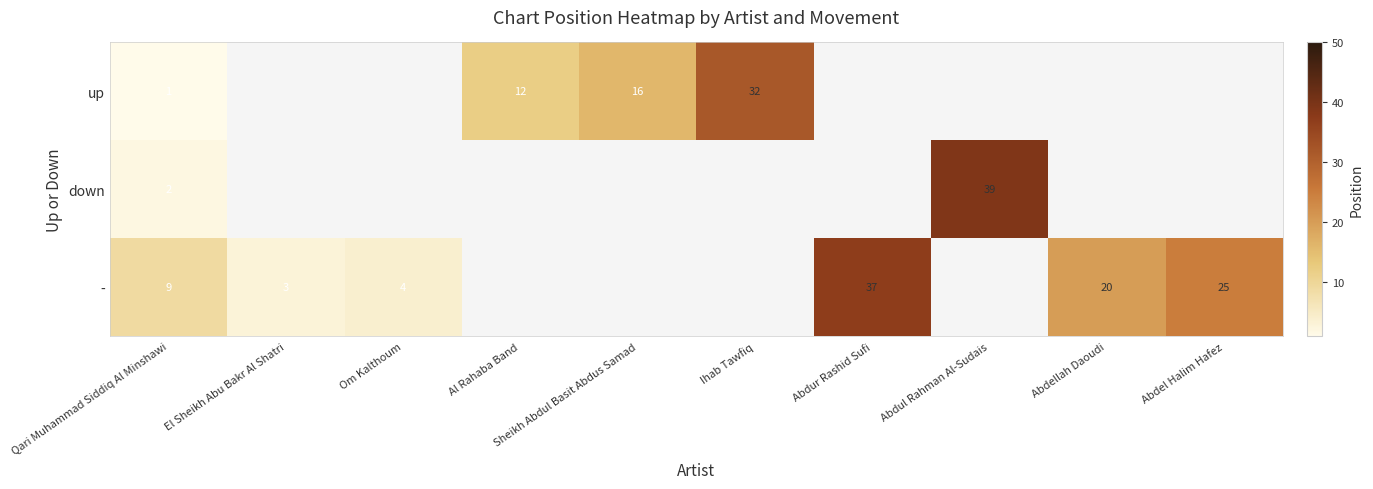

The down series shows 9 at Abdul Rahman Al-Sudais. True or false?

False